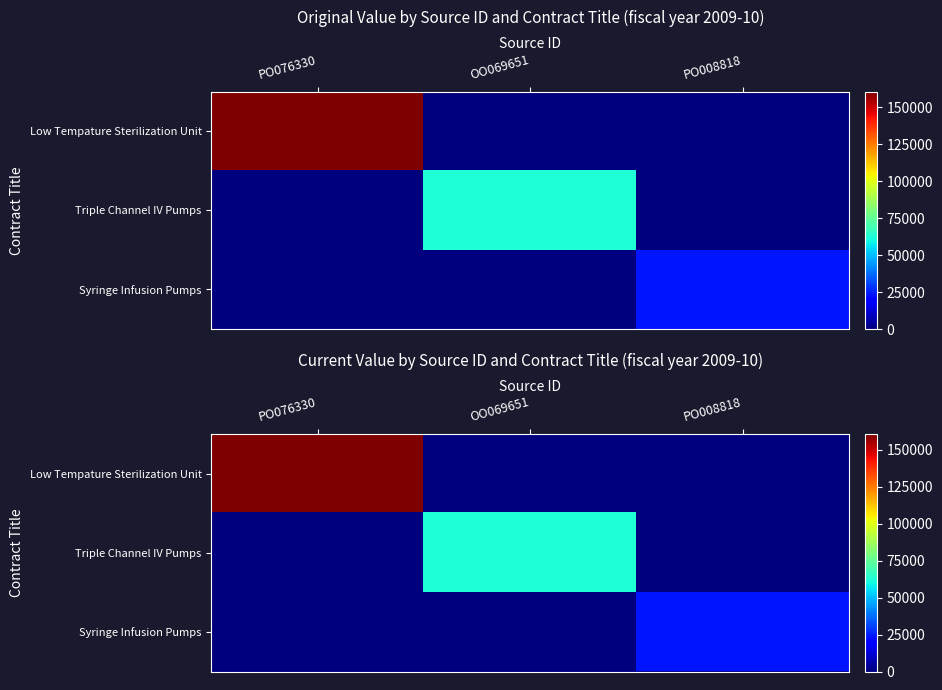

Is the value of Syringe Infusion Pumps at OO069651 greater than the value of Low Tempature Sterilization Unit at PO008818?

No